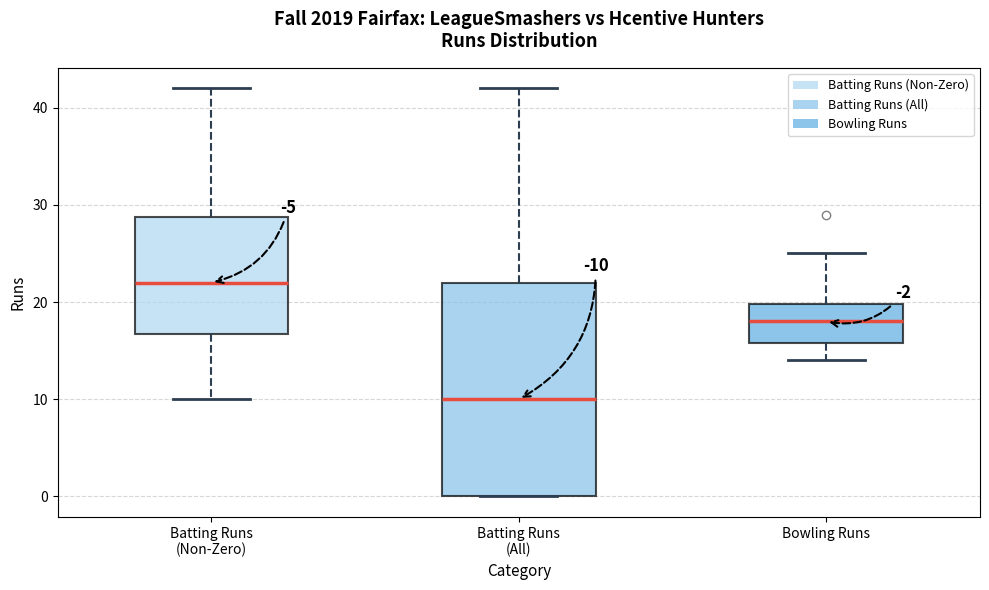

Comparing the boxes themselves (not the whiskers), which one is the tallest?

Batting Runs (All)